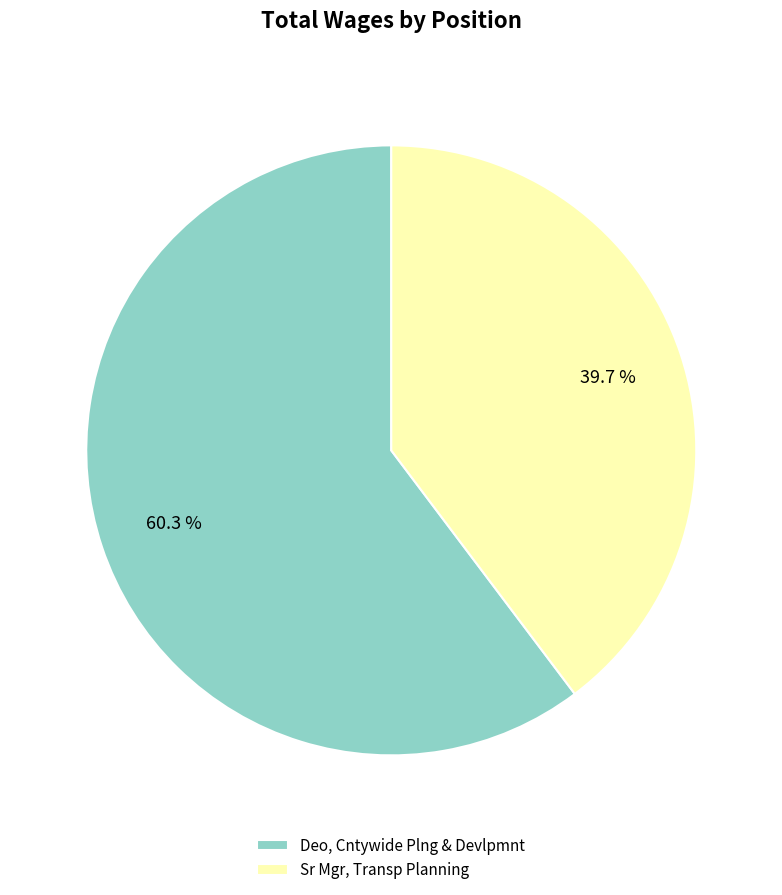

To the nearest percent, what portion does Deo, Cntywide Plng & Devlpmnt represent?

60%